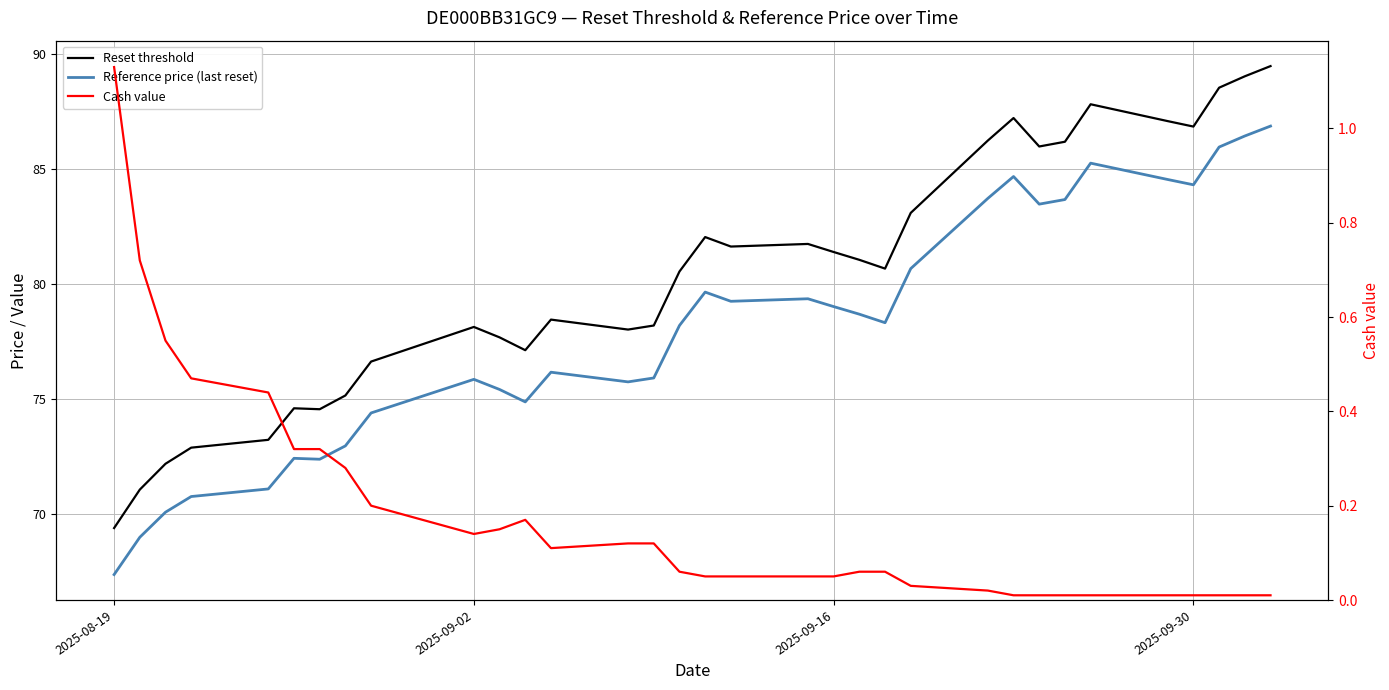

Does the chart display data point markers on the line(s)?

No